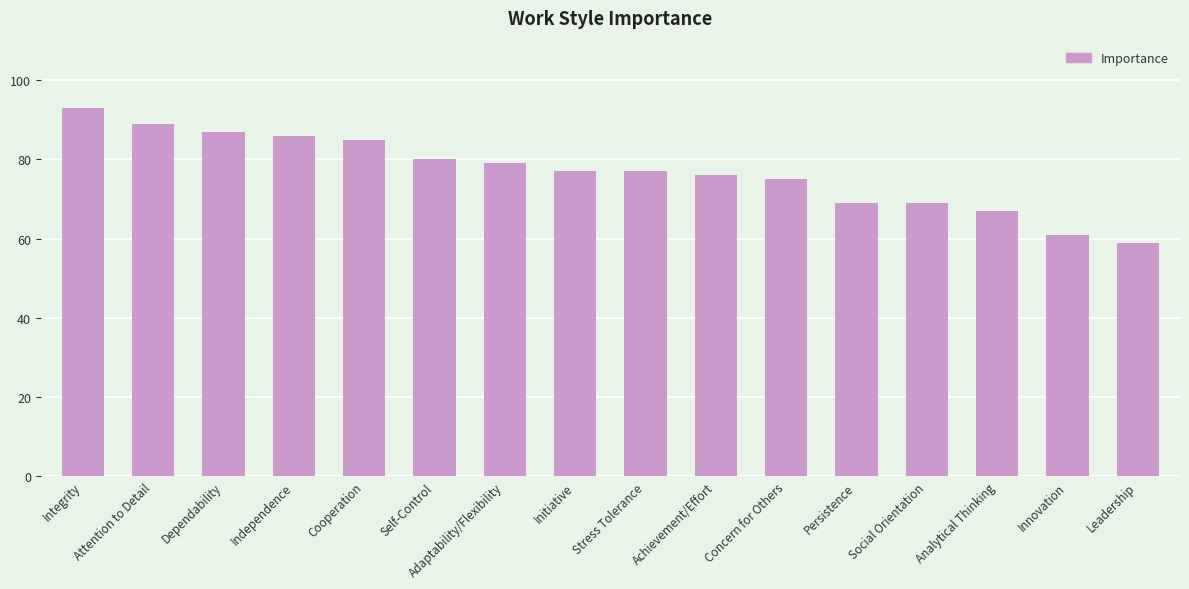

What is the sum of the values at Analytical Thinking and Social Orientation?

136